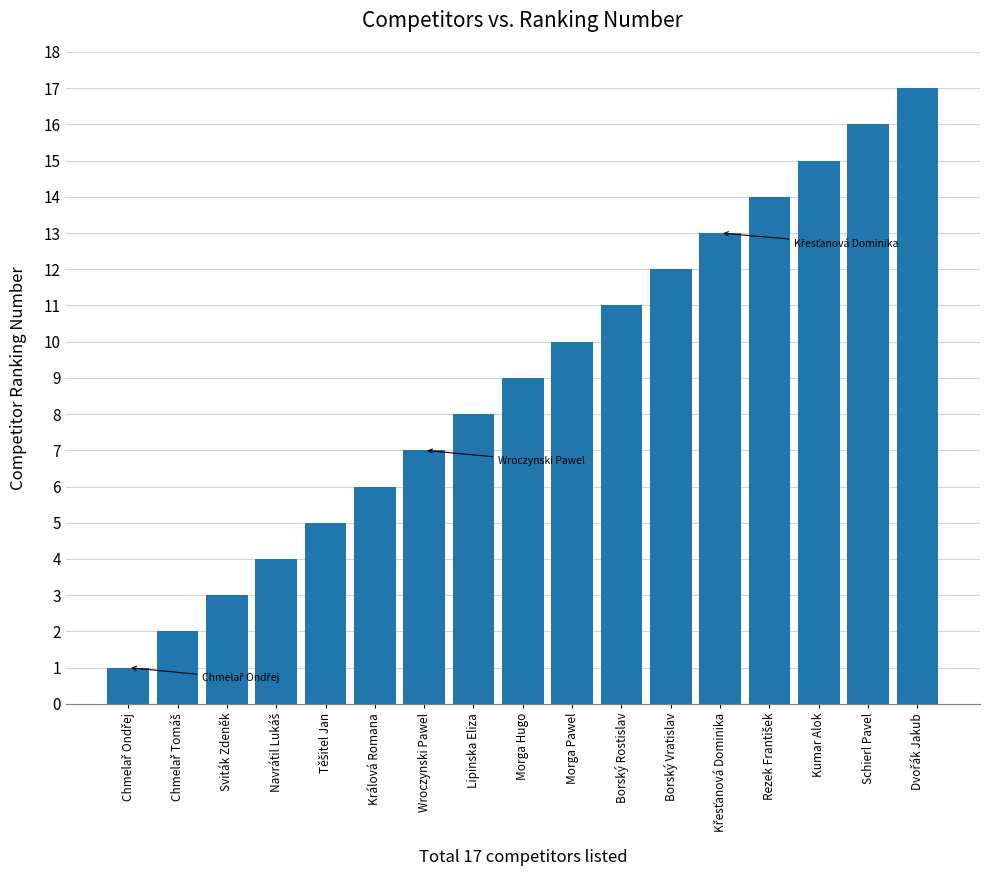

What is the label of the 3rd bar from the right?

Kumar Alok